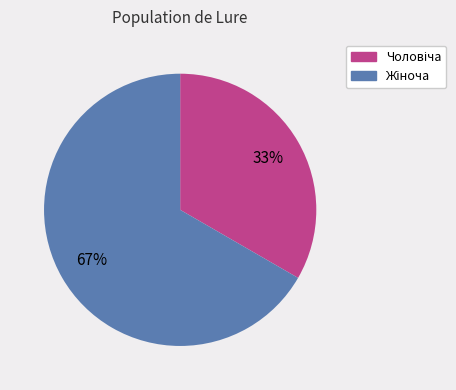

To the nearest percent, what is the average slice percentage?

50%